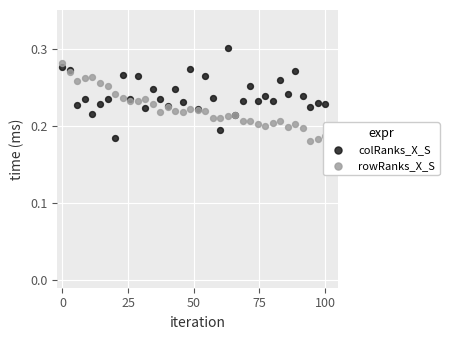

What are all the series names shown in the legend?

colRanks_X_S, rowRanks_X_S